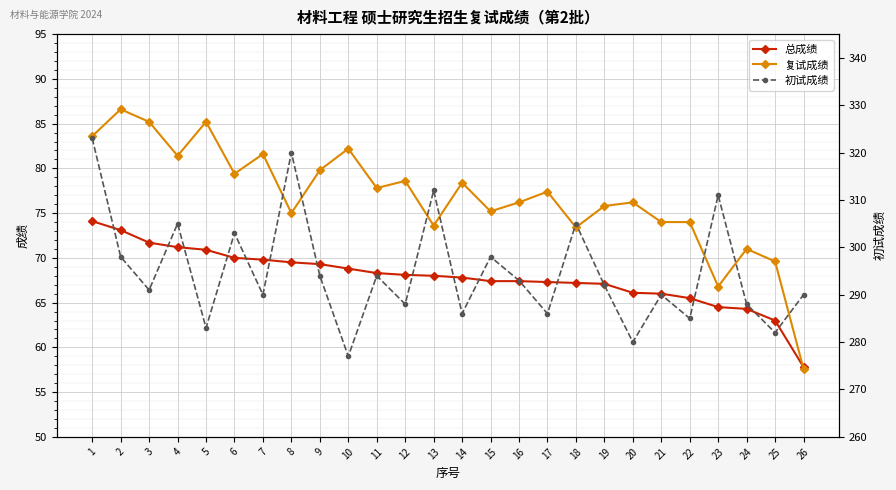

Rank the series by their maximum value, from lowest to highest.

总成绩, 复试成绩, 初试成绩